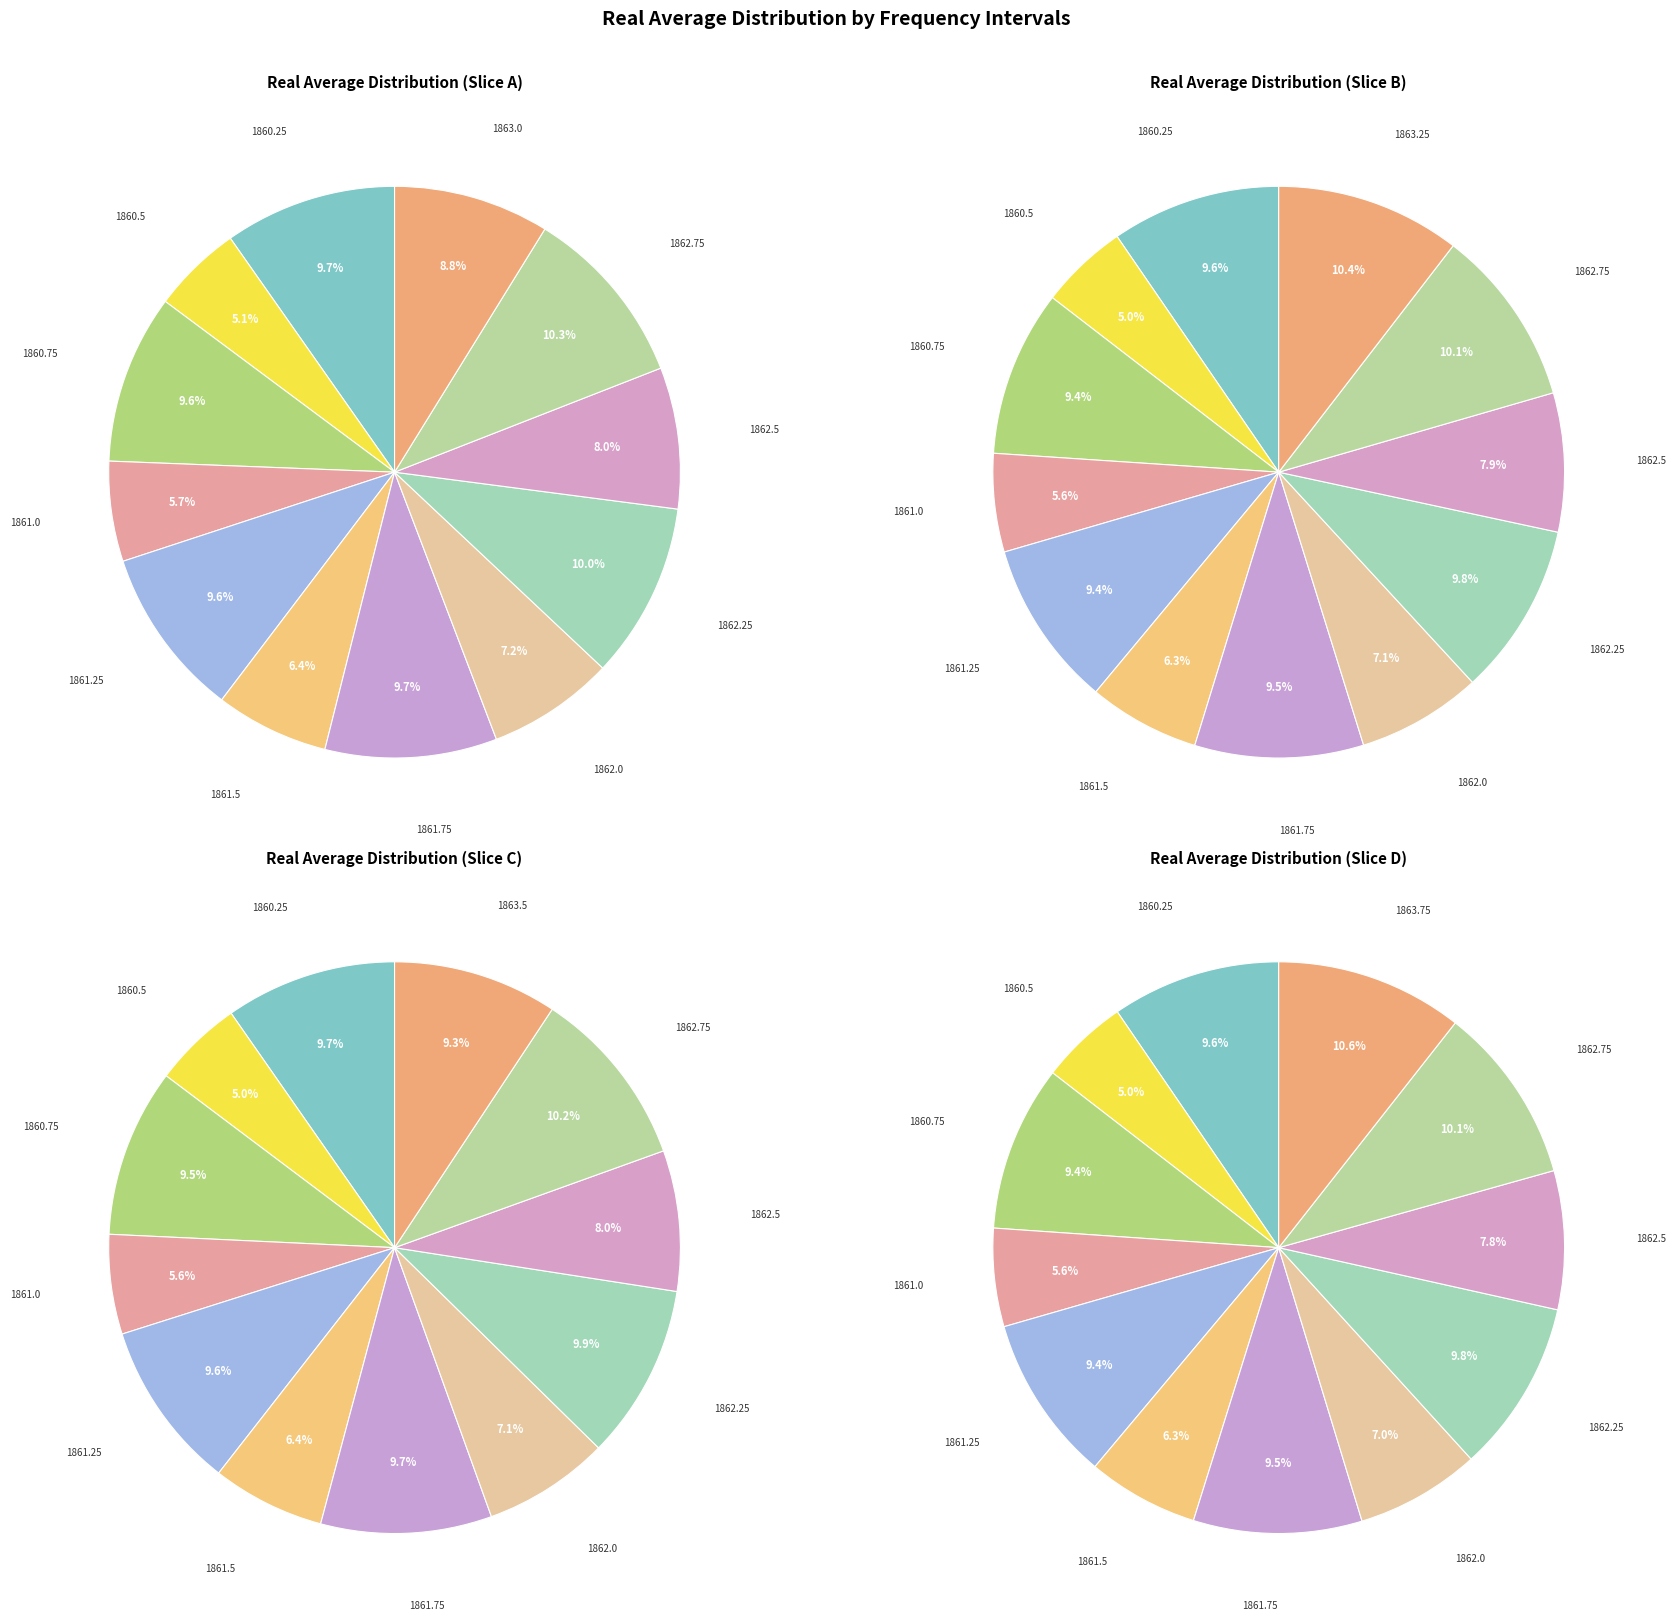

Count the number of slices in the pie.

12